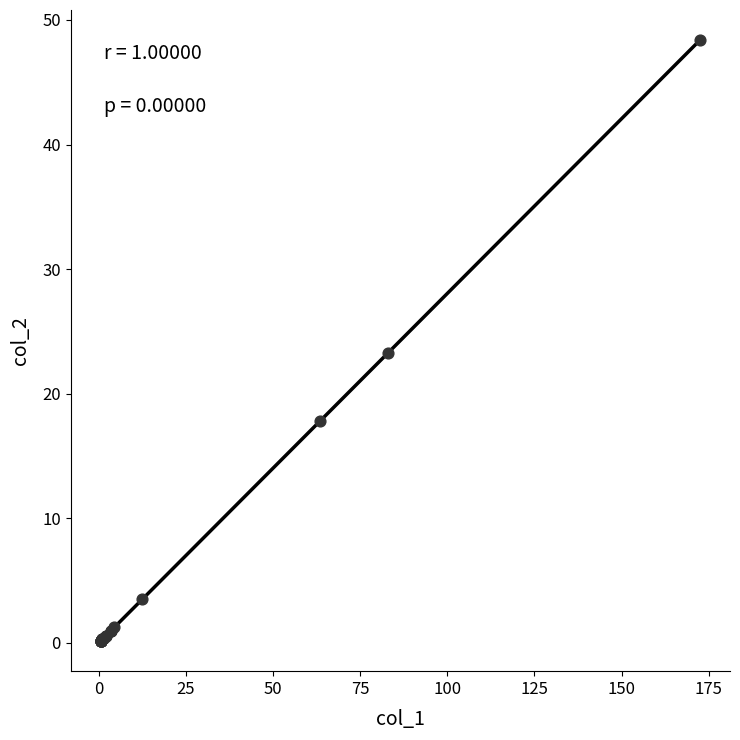

What Y value in the scatter plot is closest to 24?

23.3